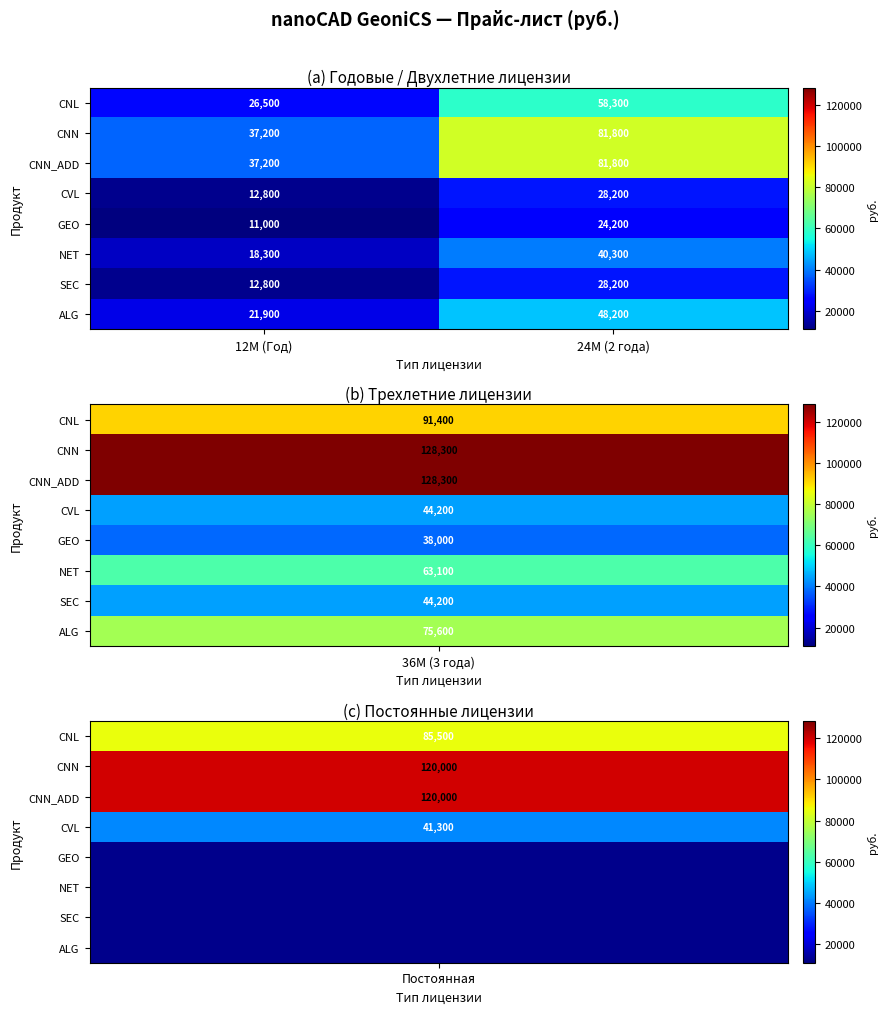

What is the difference between the ALG values at 12M (Год) and 24M (2 года)?

26300